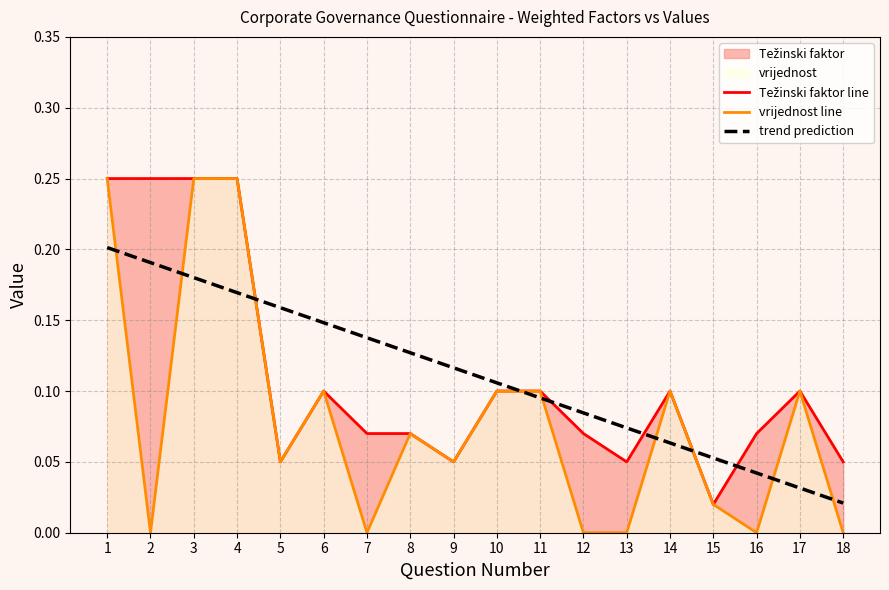

What is the sum of all Težinski faktor line values?

2.0